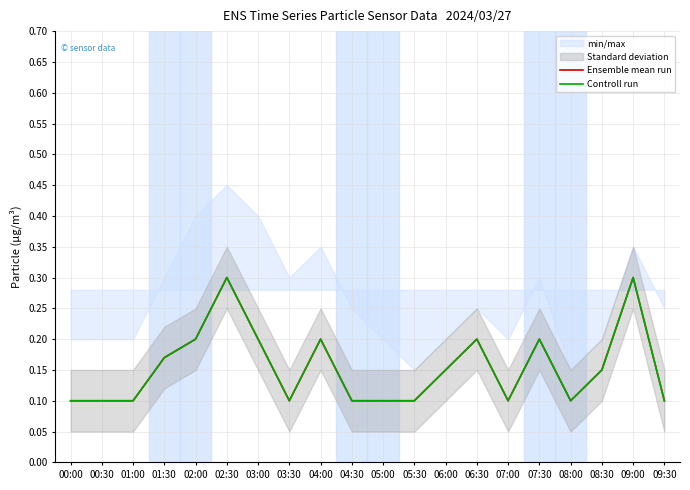

Reading right to left, transcribe all the data shown in this chart.

Ensemble mean run: 09:30=0.1	09:00=0.3	08:30=0.1	08:00=0.1	07:30=0.2	07:00=0.1	06:30=0.2	06:00=0.1	05:30=0.1	05:00=0.1	04:30=0.1	04:00=0.2	03:30=0.1	03:00=0.2	02:30=0.3	02:00=0.2	01:30=0.2	01:00=0.1	00:30=0.1	00:00=0.1
Controll run: 09:30=0.1	09:00=0.3	08:30=0.1	08:00=0.1	07:30=0.2	07:00=0.1	06:30=0.2	06:00=0.1	05:30=0.1	05:00=0.1	04:30=0.1	04:00=0.2	03:30=0.1	03:00=0.2	02:30=0.3	02:00=0.2	01:30=0.2	01:00=0.1	00:30=0.1	00:00=0.1